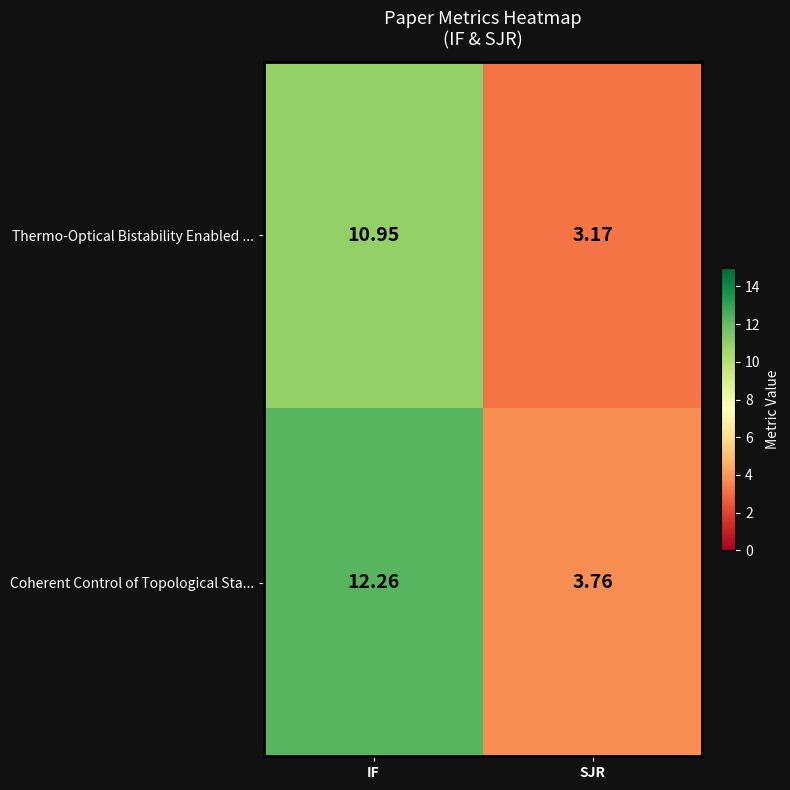

Which series has the largest total across all categories?

Coherent Control of Topological Sta...